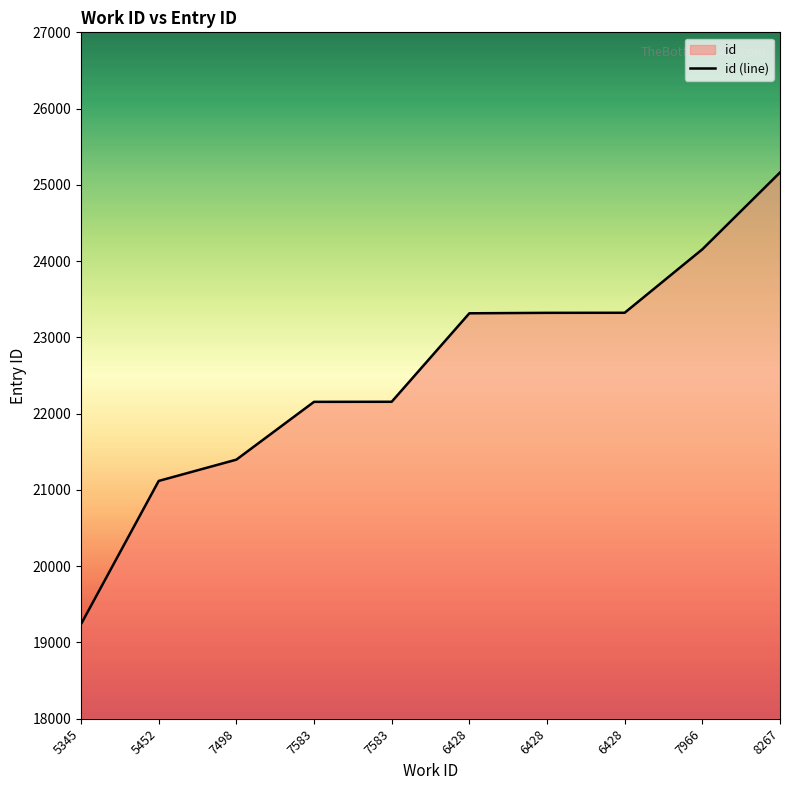

What is the maximum value shown in the chart?

25162